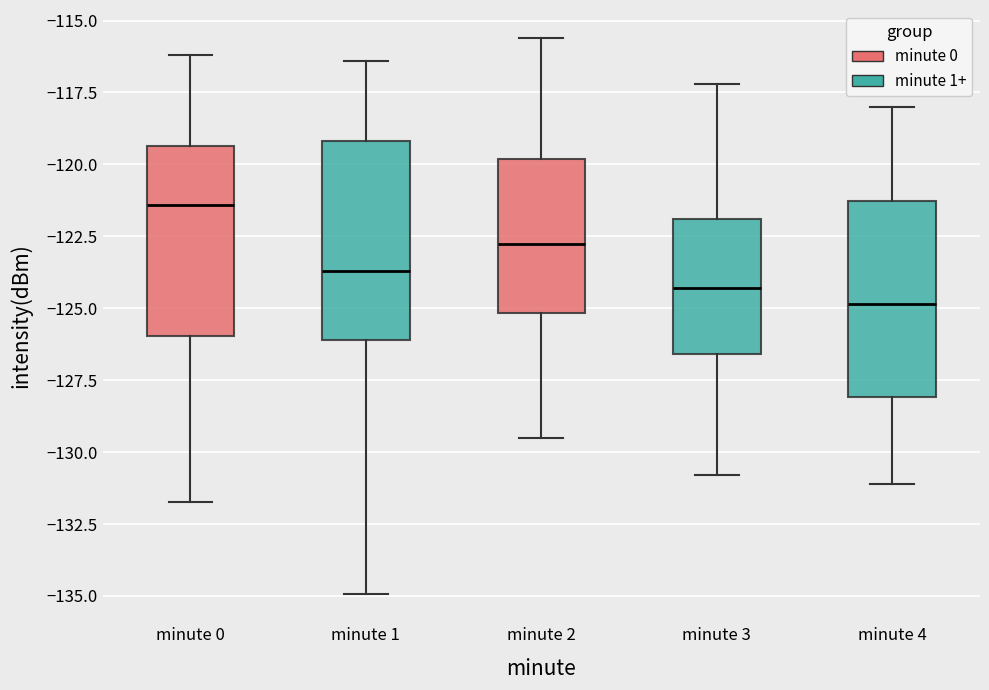

Reading left to right, read every box against the y-axis: the position of its median line, the range the box covers, and the ends of its whiskers. The values are not printed on the chart, so give them approximately, as read against the axis.

minute 0: median -121.5, box -126.0 to -119.5, whiskers -131.5 to -116.0
minute 1: median -123.5, box -126.0 to -119.0, whiskers -135.0 to -116.5
minute 2: median -122.5, box -125.0 to -120.0, whiskers -129.5 to -115.5
minute 3: median -124.5, box -126.5 to -122.0, whiskers -131.0 to -117.0
minute 4: median -125.0, box -128.0 to -121.5, whiskers -131.0 to -118.0